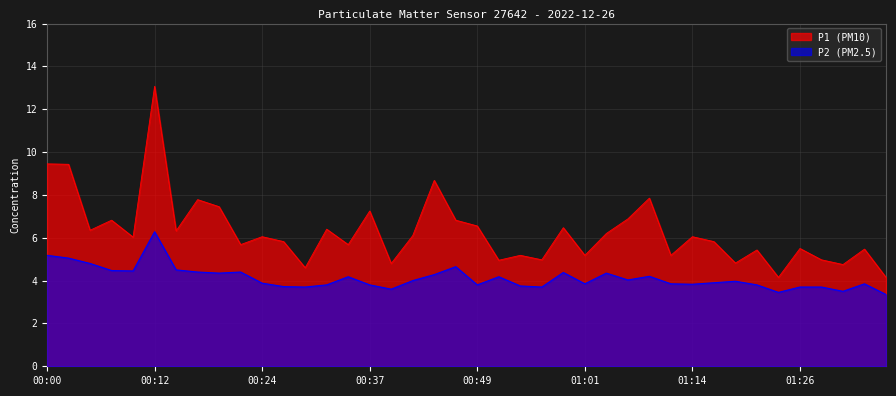

Reading left to right, extract all data points from this chart.

P1: 00:00=9.4	00:02=9.4	00:05=6.3	00:07=6.8	00:10=6.0	00:12=13.1	00:15=6.3	00:17=7.8	00:20=7.5	00:22=5.7	00:24=6.0	00:27=5.8	00:29=4.6	00:32=6.4	00:34=5.7	00:37=7.2	00:39=4.8	00:41=6.1	00:44=8.7	00:46=6.8	00:49=6.5	00:51=5.0	00:54=5.2	00:56=5.0	00:59=6.5	01:01=5.2	01:03=6.2	01:06=6.9	01:08=7.8	01:11=5.2	01:14=6.0	01:16=5.8	01:18=4.8	01:21=5.4	01:23=4.2	01:26=5.5	01:28=5.0	01:31=4.8	01:33=5.5	01:36=4.2
P2: 00:00=5.2	00:02=5.0	00:05=4.8	00:07=4.5	00:10=4.5	00:12=6.3	00:15=4.5	00:17=4.4	00:20=4.3	00:22=4.4	00:24=3.9	00:27=3.7	00:29=3.7	00:32=3.8	00:34=4.2	00:37=3.8	00:39=3.6	00:41=4.0	00:44=4.3	00:46=4.7	00:49=3.8	00:51=4.2	00:54=3.8	00:56=3.7	00:59=4.4	01:01=3.9	01:03=4.3	01:06=4.0	01:08=4.2	01:11=3.9	01:14=3.8	01:16=3.9	01:18=4.0	01:21=3.8	01:23=3.5	01:26=3.7	01:28=3.7	01:31=3.5	01:33=3.9	01:36=3.4